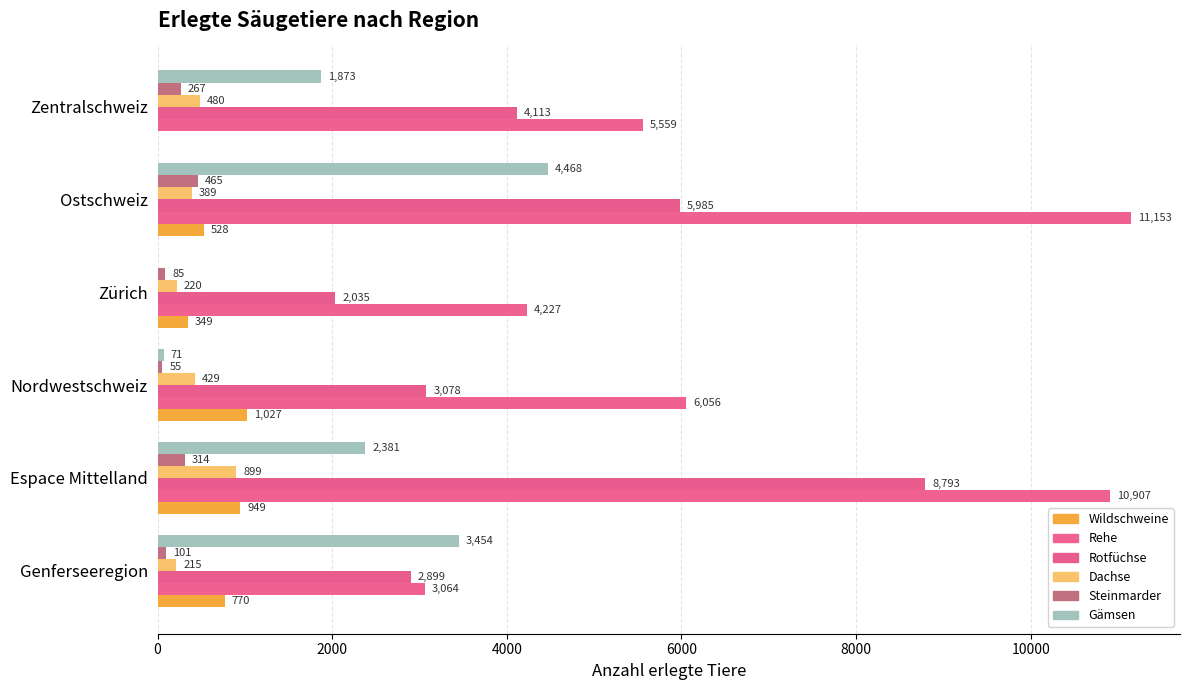

How many bars are there in each group?

6